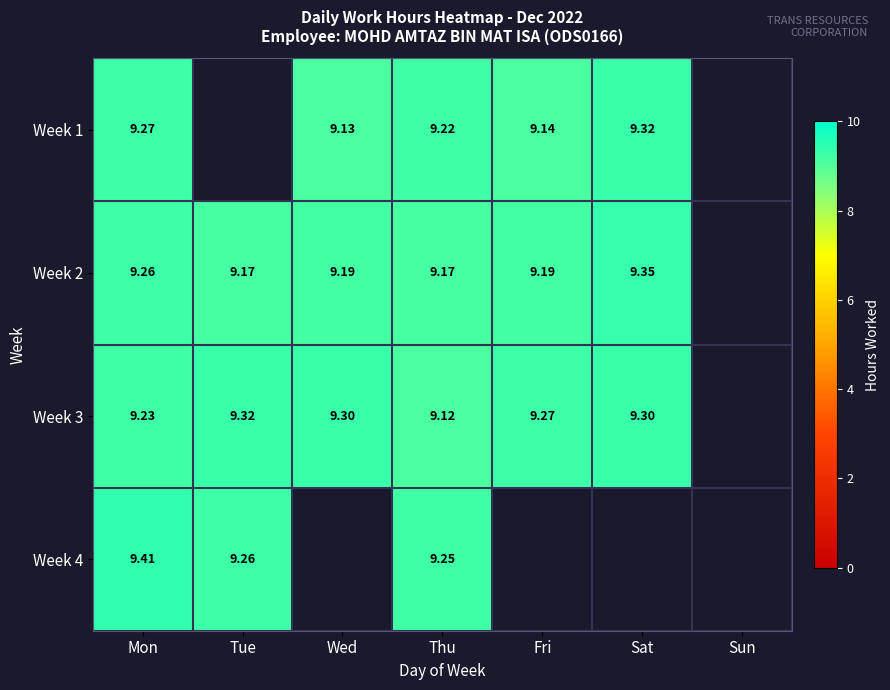

True or false: Week 1 has a value of 9.3 at Sat.

True